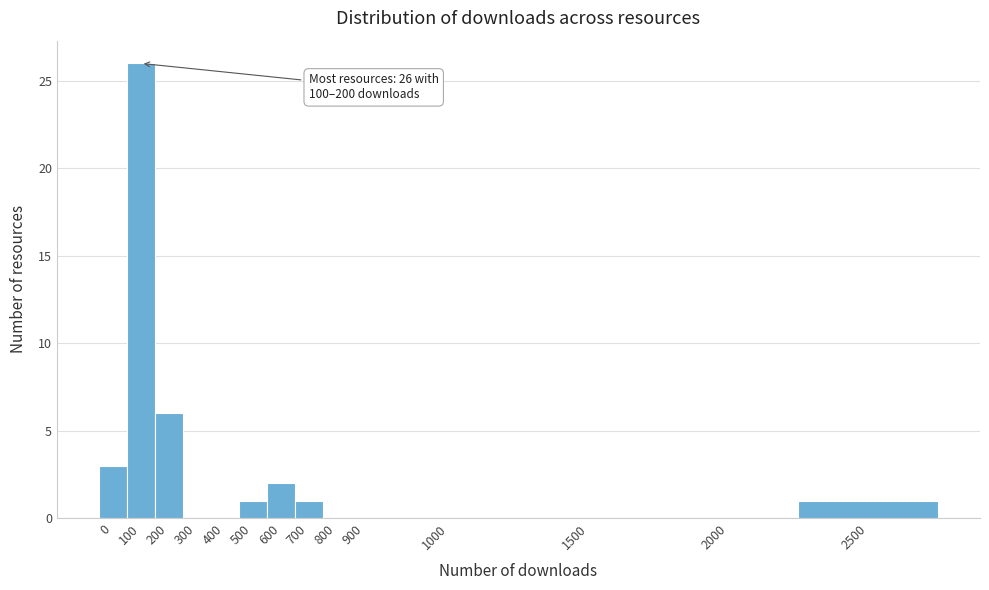

Reading left to right, list all the values displayed in this chart.

0=3	100=26	200=6	300=0	400=0	500=1	600=2	700=1	800=0	900=0	1000=0	1500=0	2000=0	2500=1